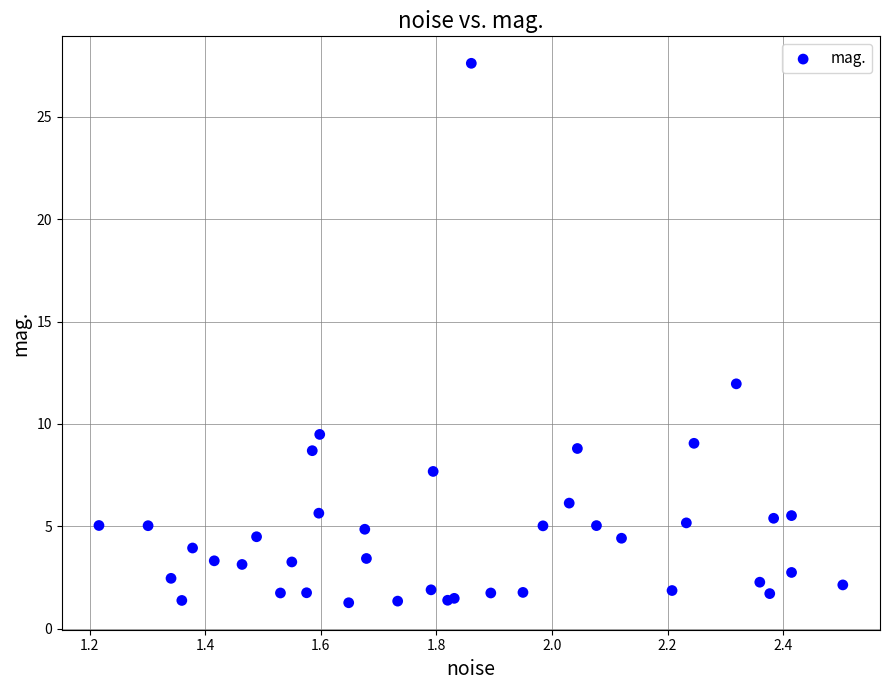

What Y value in the scatter plot is closest to 14?

12.0